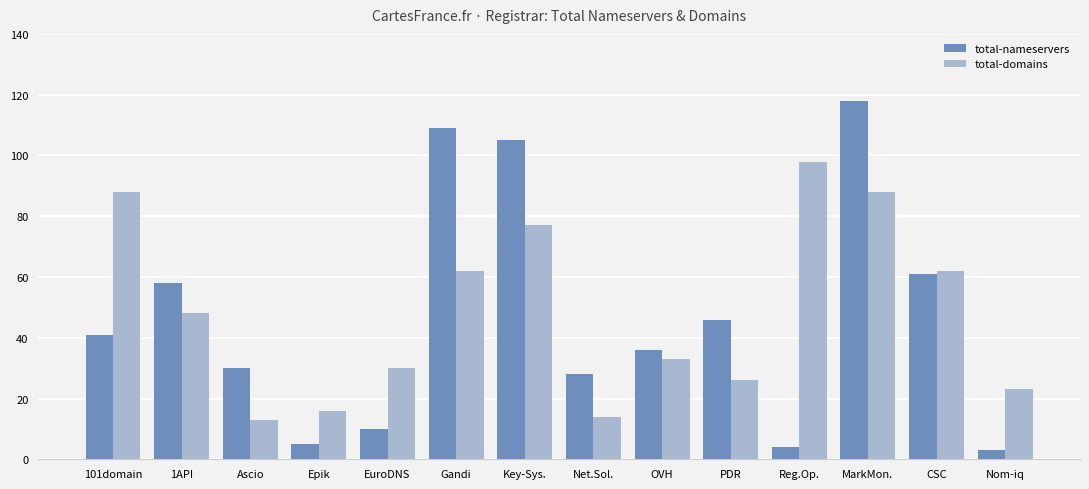

What is the greatest value displayed?

118